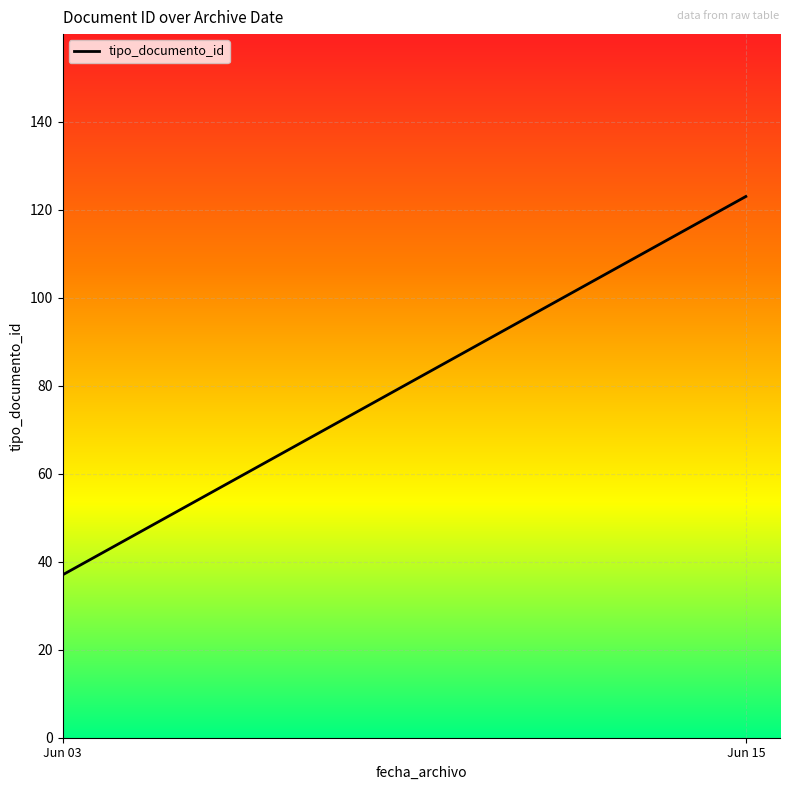

The value at 2016-06-03 11:51:51 is 39. True or false?

True